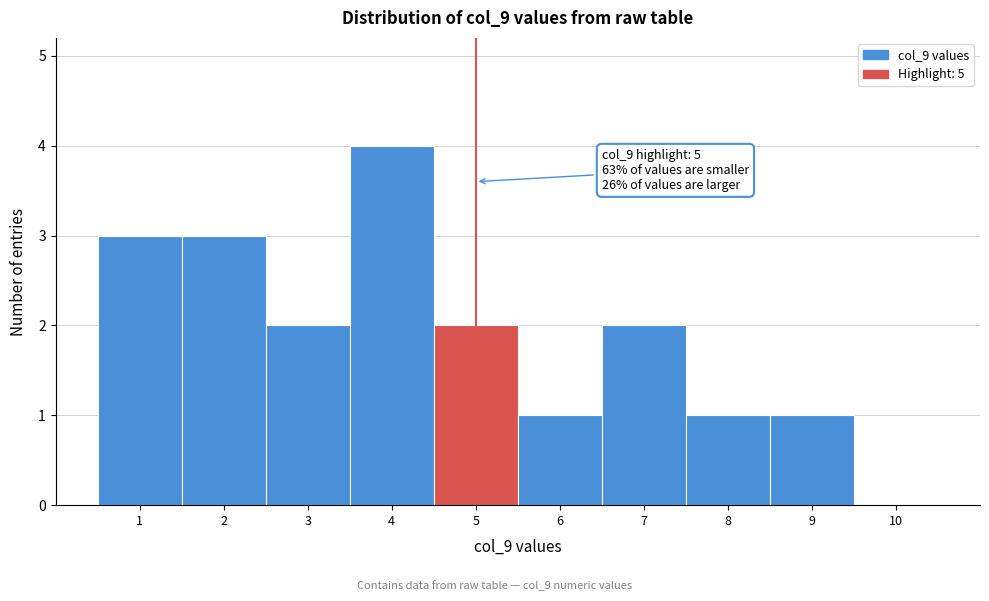

Over which range of the x-axis is the bar tallest?

3.5 to 4.5